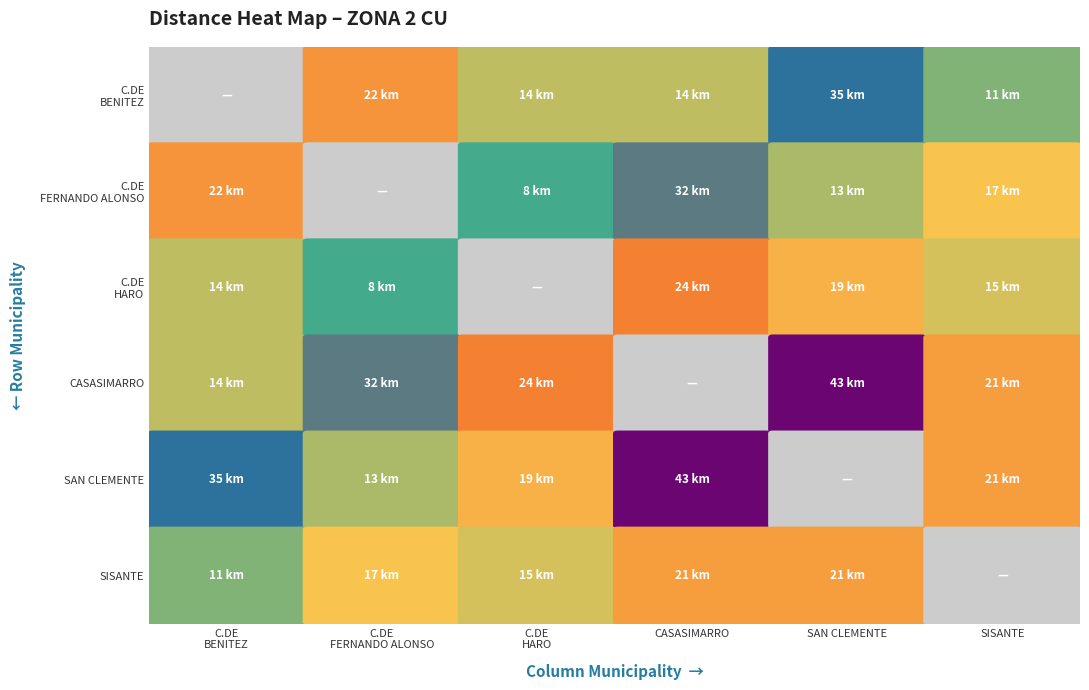

The CASASIMARRO series shows 32 at CASAS DE FERNANDO ALONSO. True or false?

True